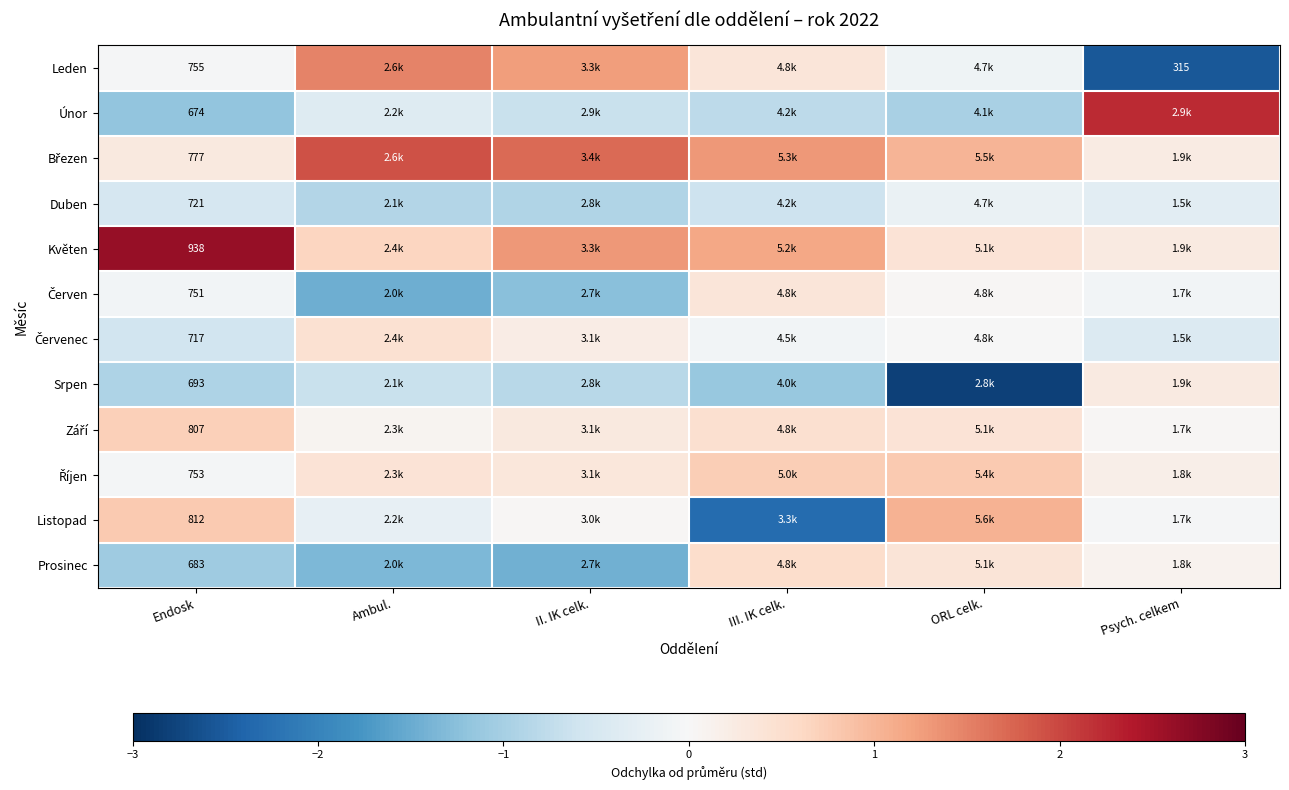

Which series has the largest total across all categories?

Březen